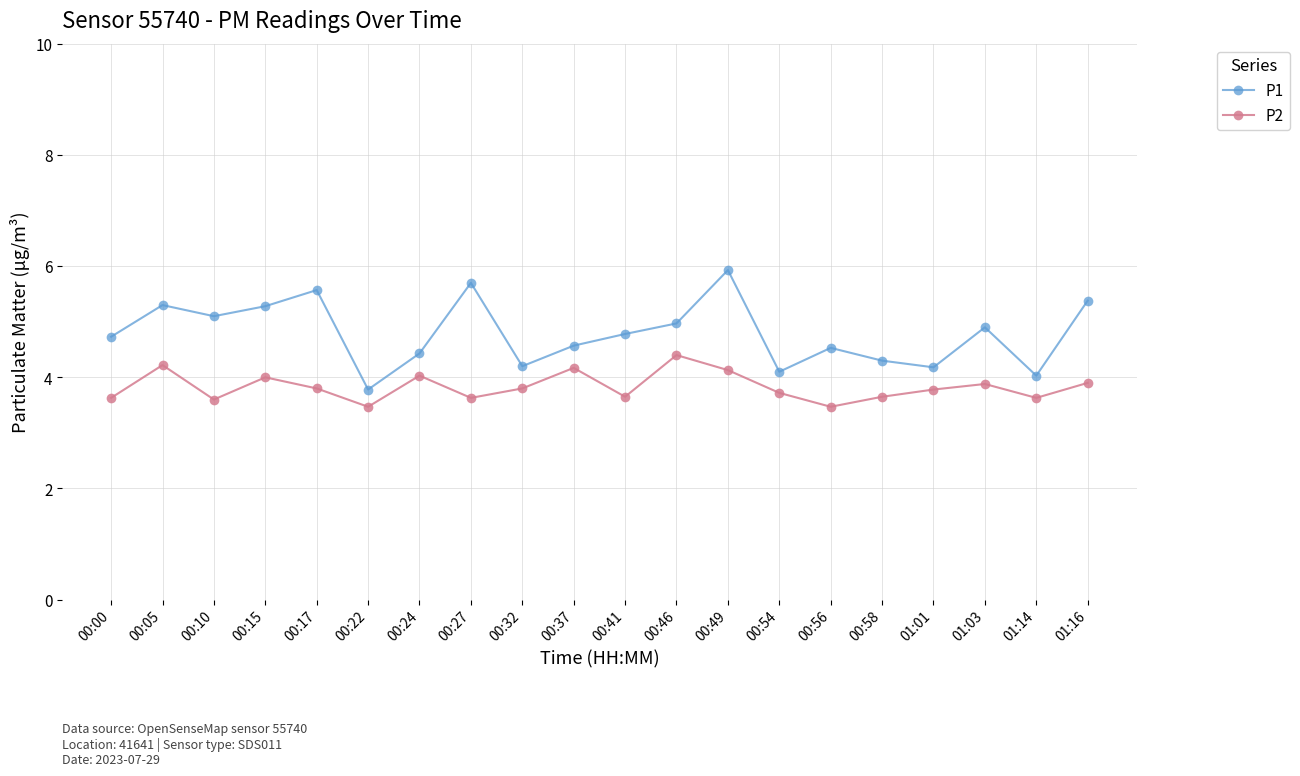

Which series changed the most between 00:15 and 00:32?

P1